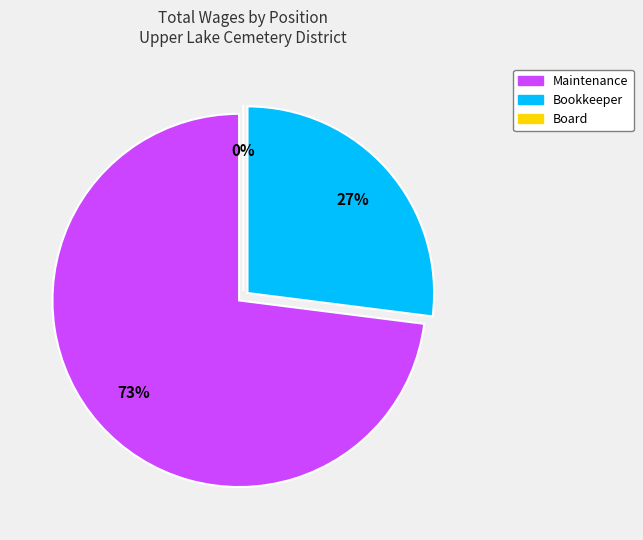

Which category has the smallest portion of the pie?

Board